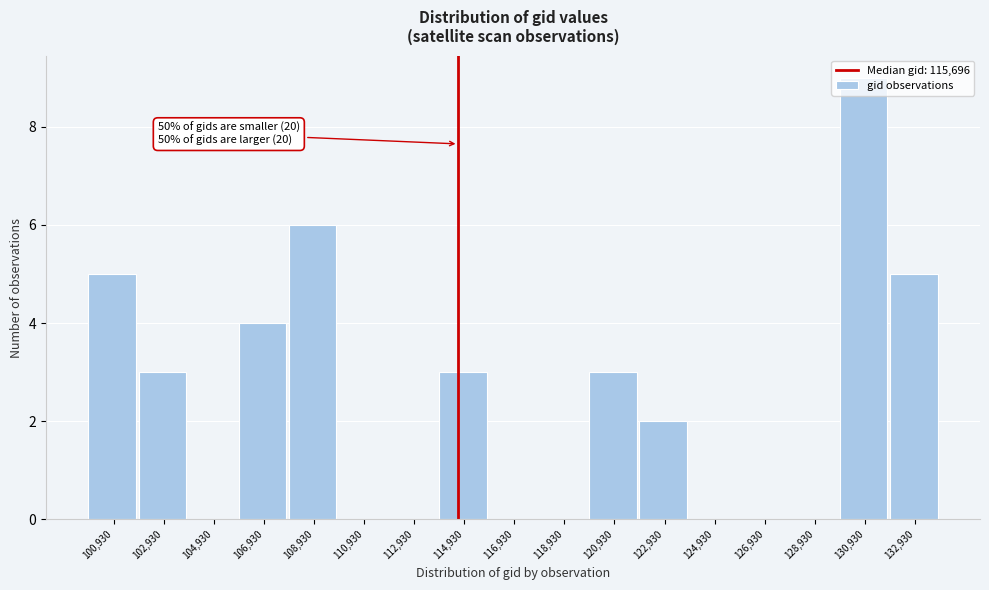

What is the approximate value at 108,930?

6